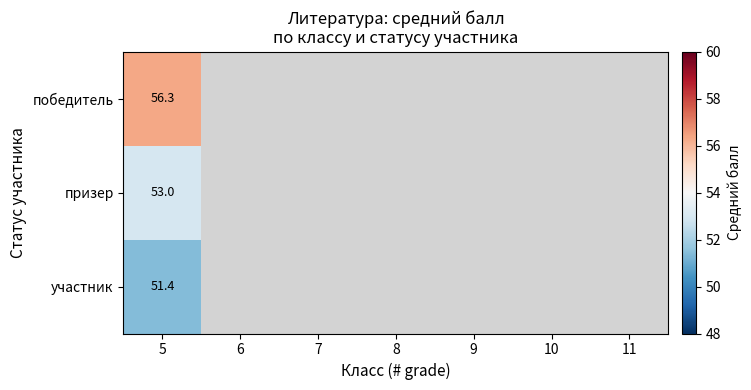

At which category is the sum across all series the highest?

5